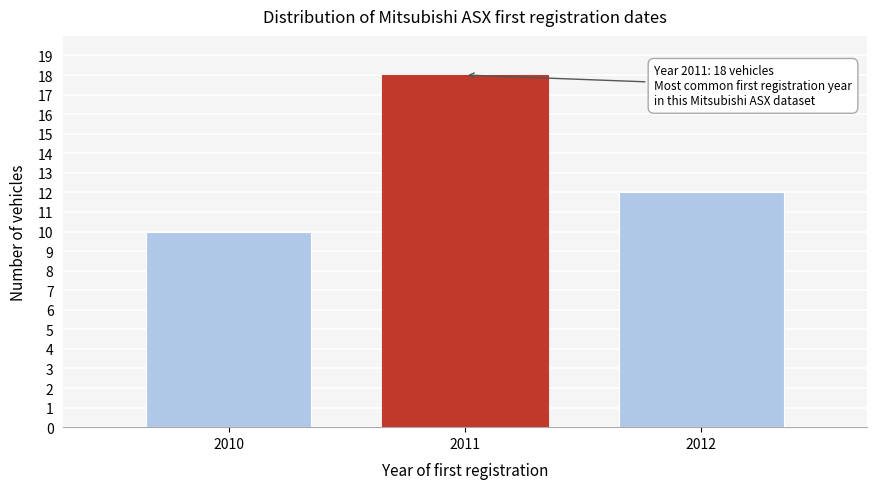

Reading right to left, transcribe all the data shown in this chart.

12	18	10